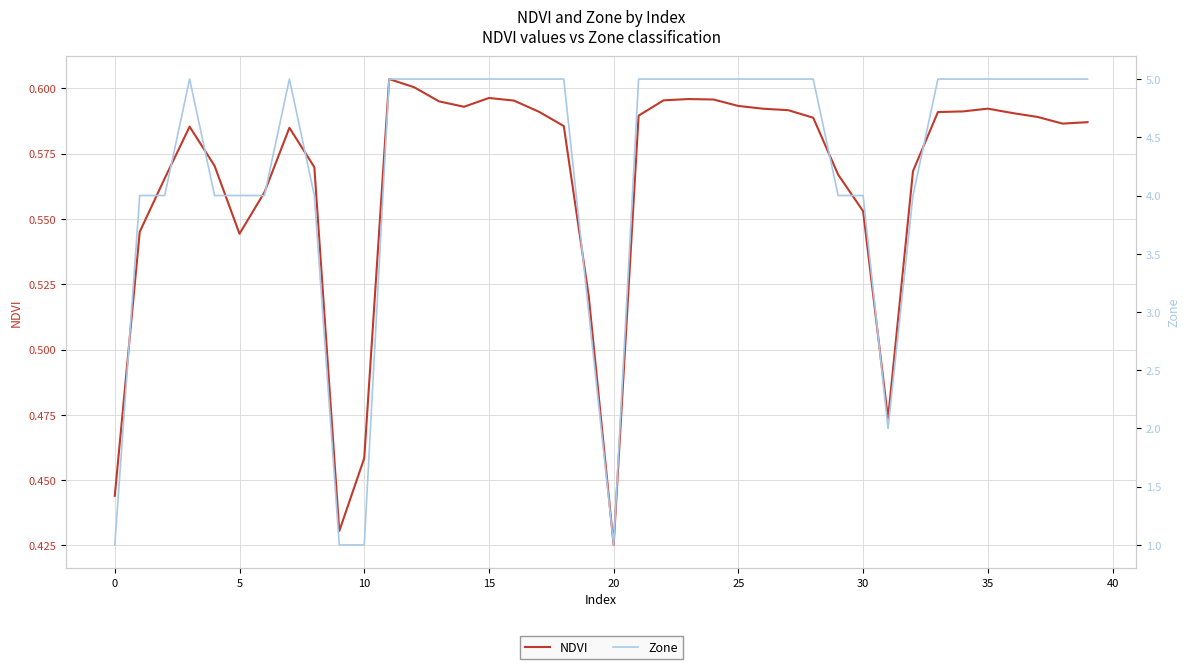

At which label is Zone closest to 3?

19